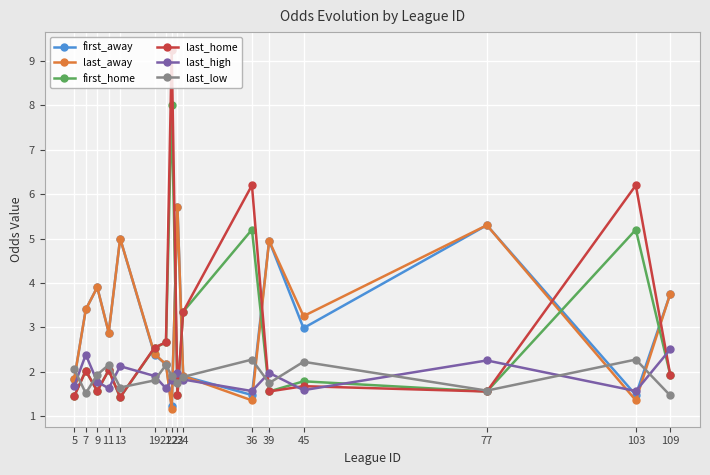

What is the lowest value of the first_home series?

1.4